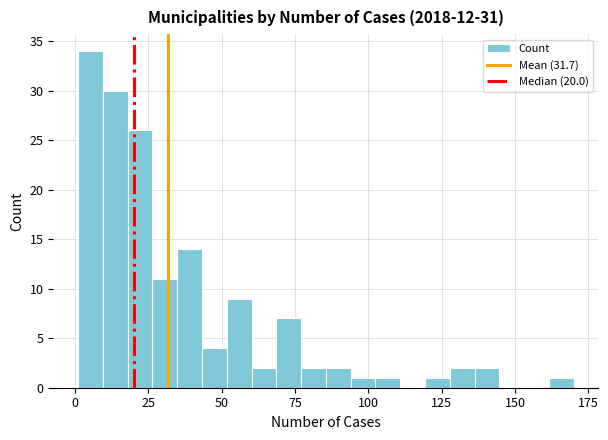

Around what value on the x-axis is the tallest bar? Give the approximate position of its centre, as read against the axis.

5